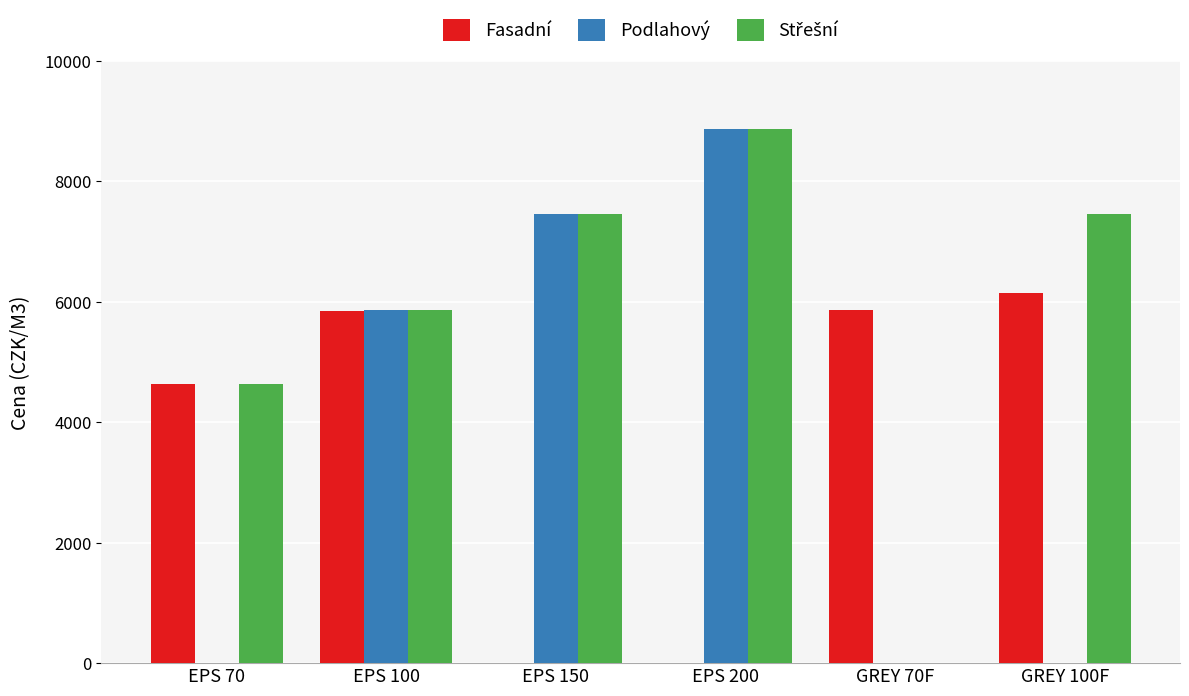

At which label is Fasadní closest to 3075?

EPS 70